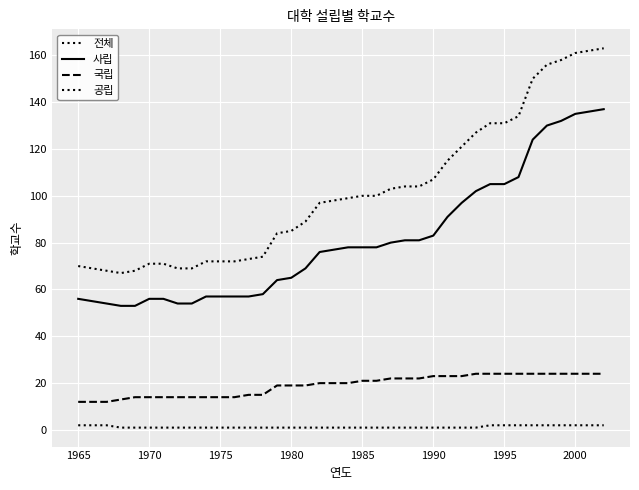

How many lines are shown in the chart?

4